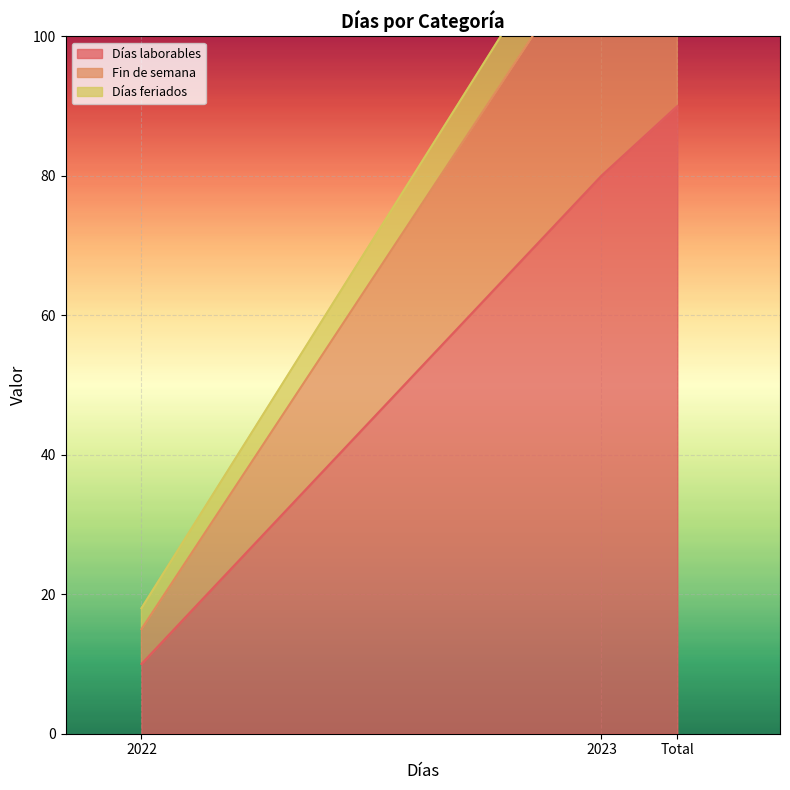

Which series has the widest spread of values?

Días laborables